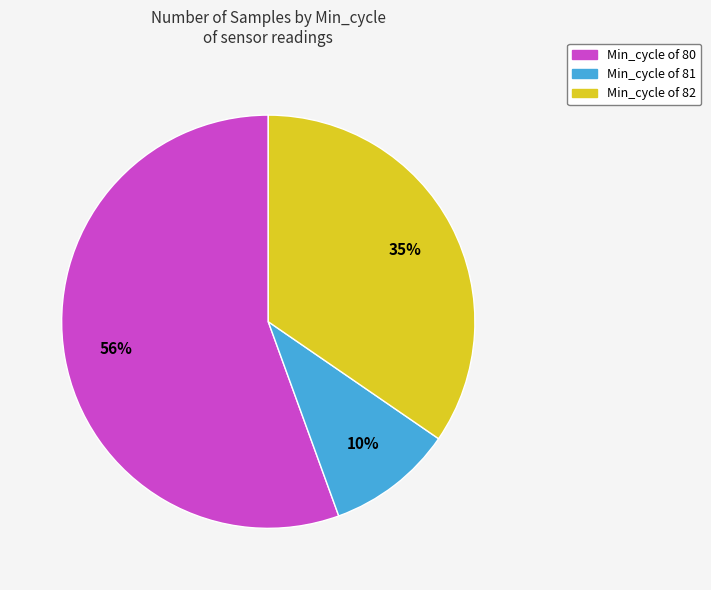

Does any single category account for the majority?

Yes